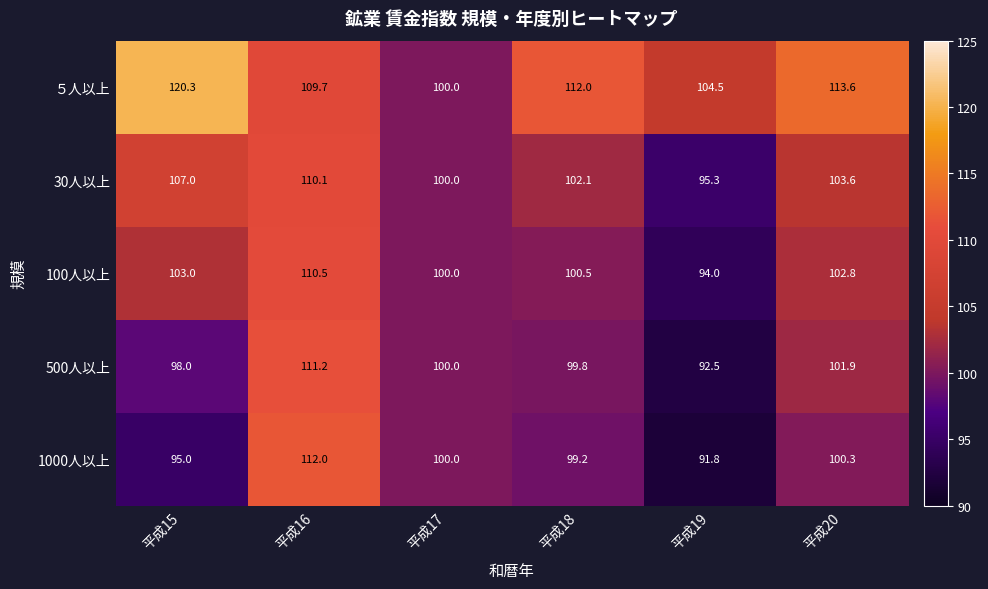

Rank the series by their maximum value, from highest to lowest.

５人以上, 1000人以上, 500人以上, 100人以上, 30人以上